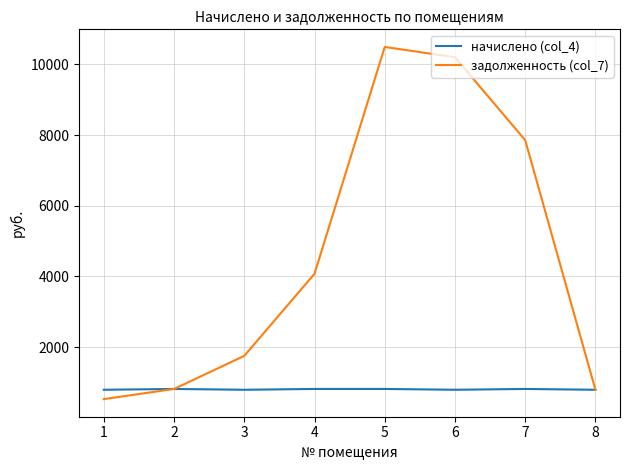

At which label does начислено (col_4) first exceed 816?

2